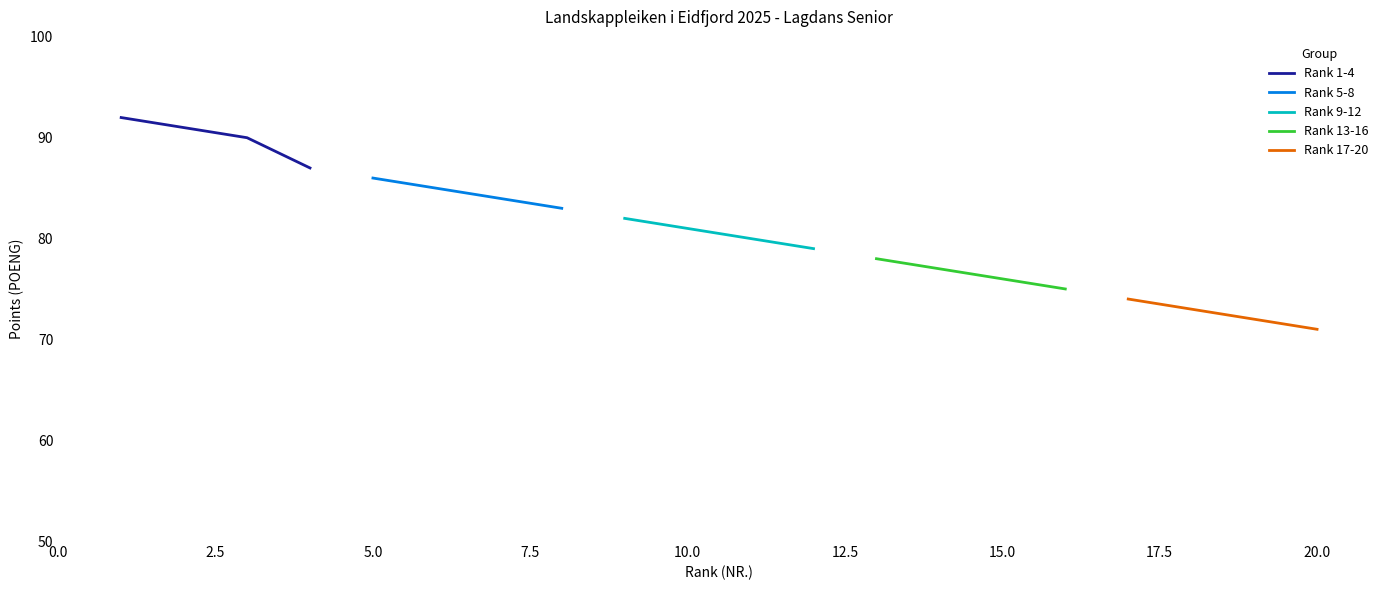

What is the value of the Rank 17-20 point at the 1st from the left?

74